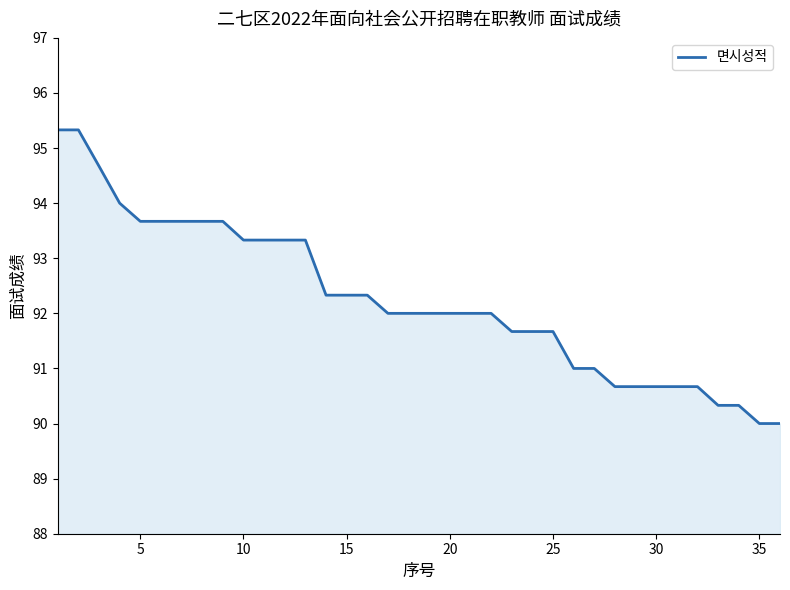

Does the chart have visible grid lines?

No